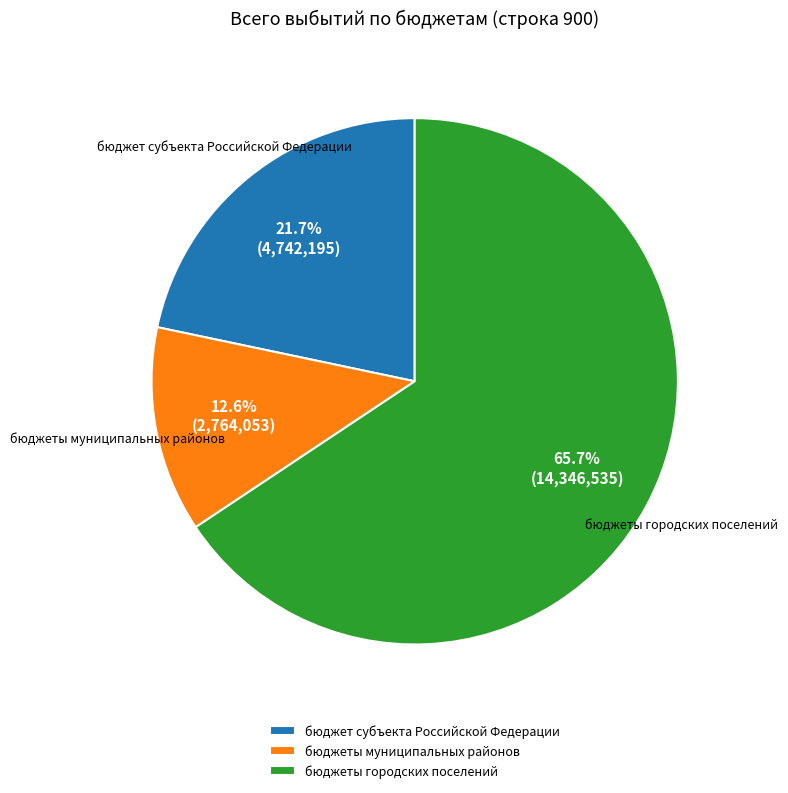

Do бюджеты муниципальных районов and бюджеты городских поселений together represent more than half of the pie?

Yes